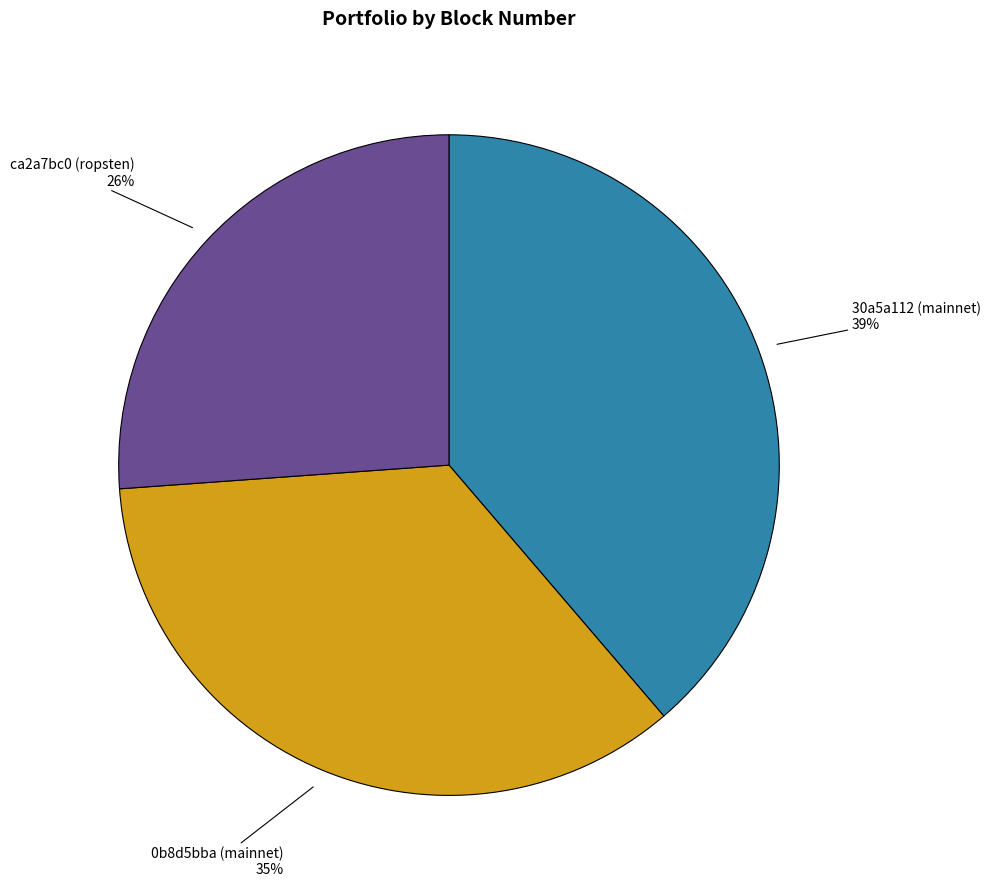

Count the number of slices in the pie.

3